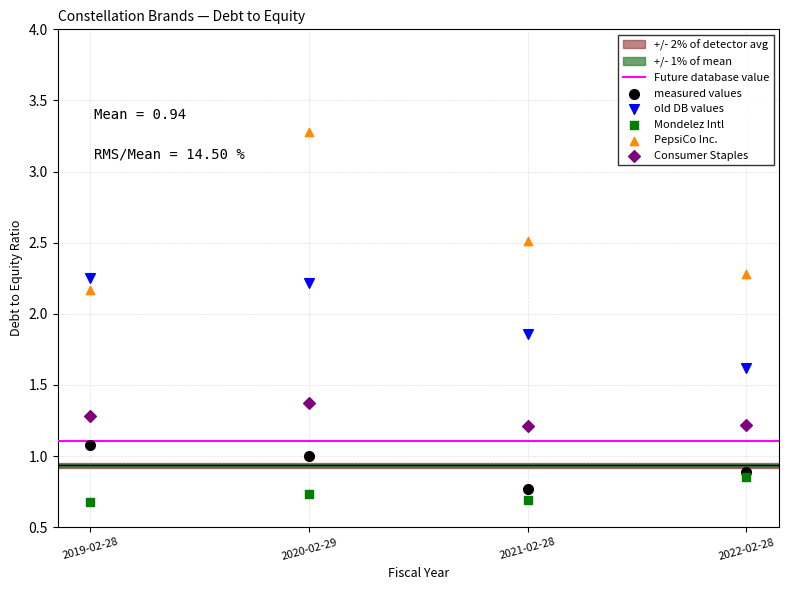

What is the X range (max minus min) for the scatter plot?

3.0